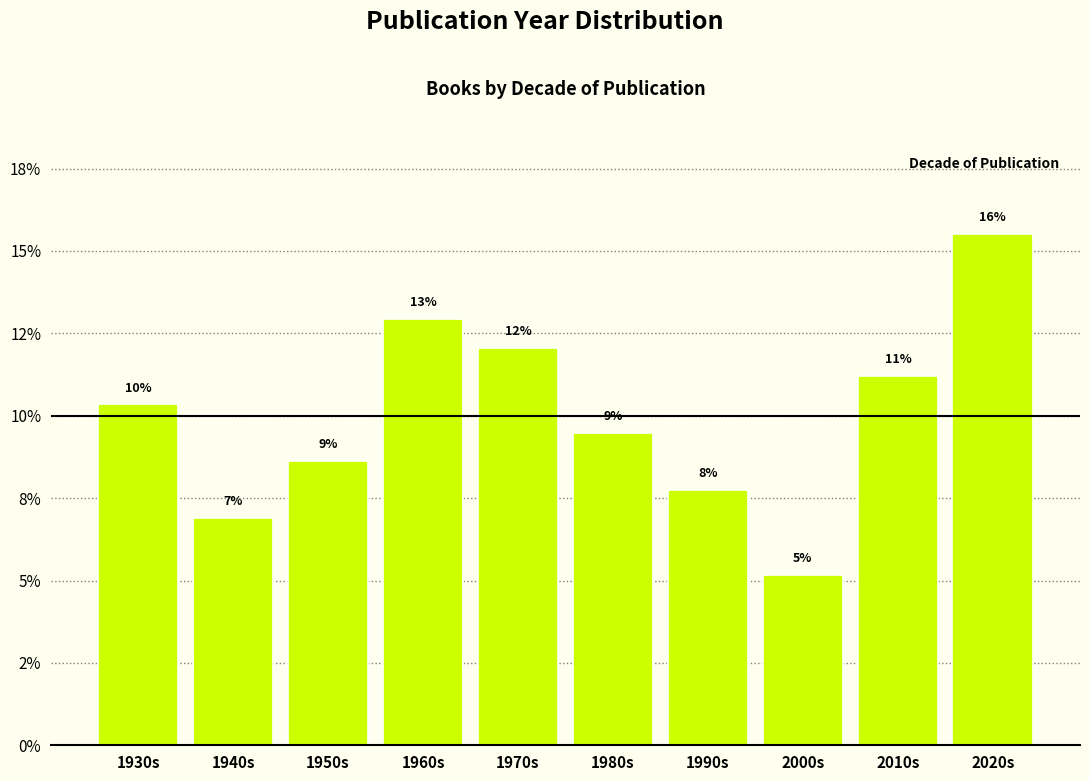

Are the bars horizontal?

No